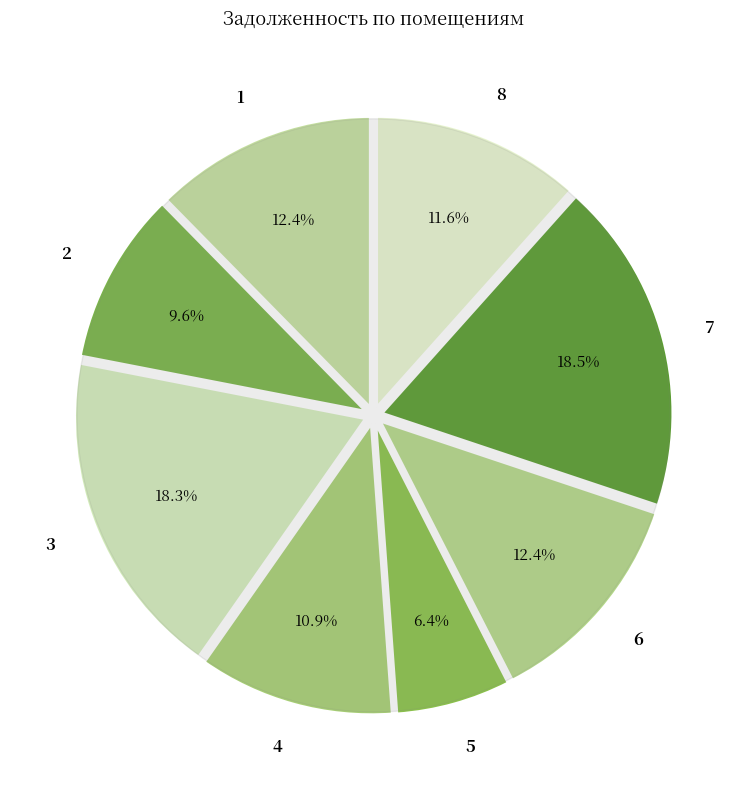

Count the number of slices in the pie.

8